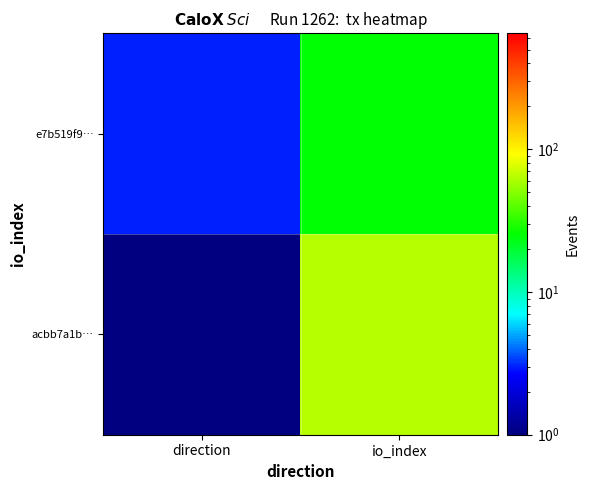

Rank the series at io_index from lowest to highest value.

e7b519f9…, acbb7a1b…